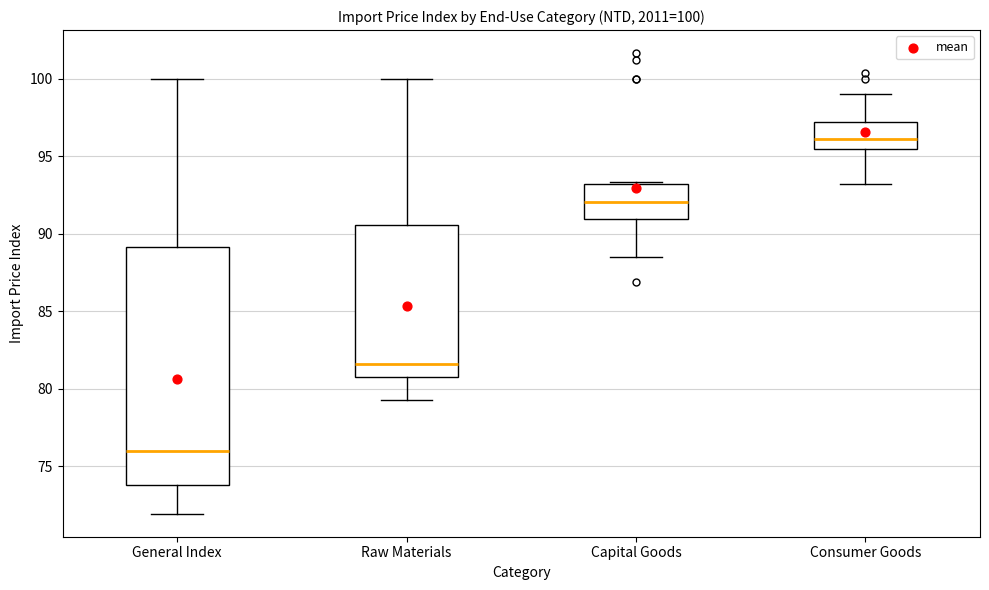

Which box has the lowest median line?

General Index